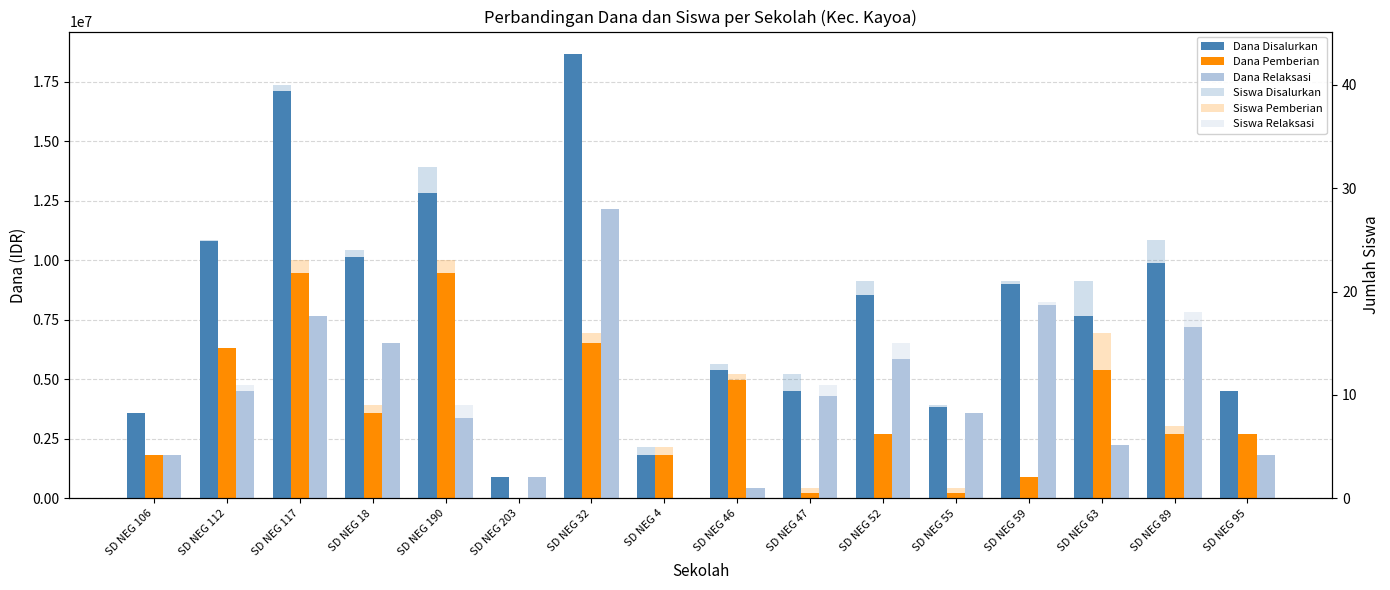

At which label does Siswa Disalurkan reach its minimum?

SD NEG 203